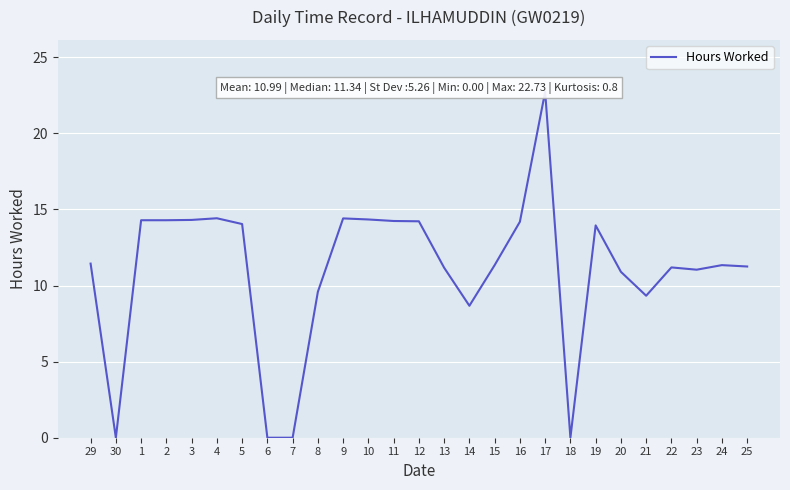

Reading left to right, extract all data points from this chart.

29=11.4	30=0.0	1=14.3	2=14.3	3=14.3	4=14.4	5=14.0	6=0.0	7=0.0	8=9.6	9=14.4	10=14.3	11=14.2	12=14.2	13=11.2	14=8.7	15=11.3	16=14.2	17=22.7	18=0.0	19=13.9	20=10.9	21=9.3	22=11.2	23=11.0	24=11.3	25=11.2